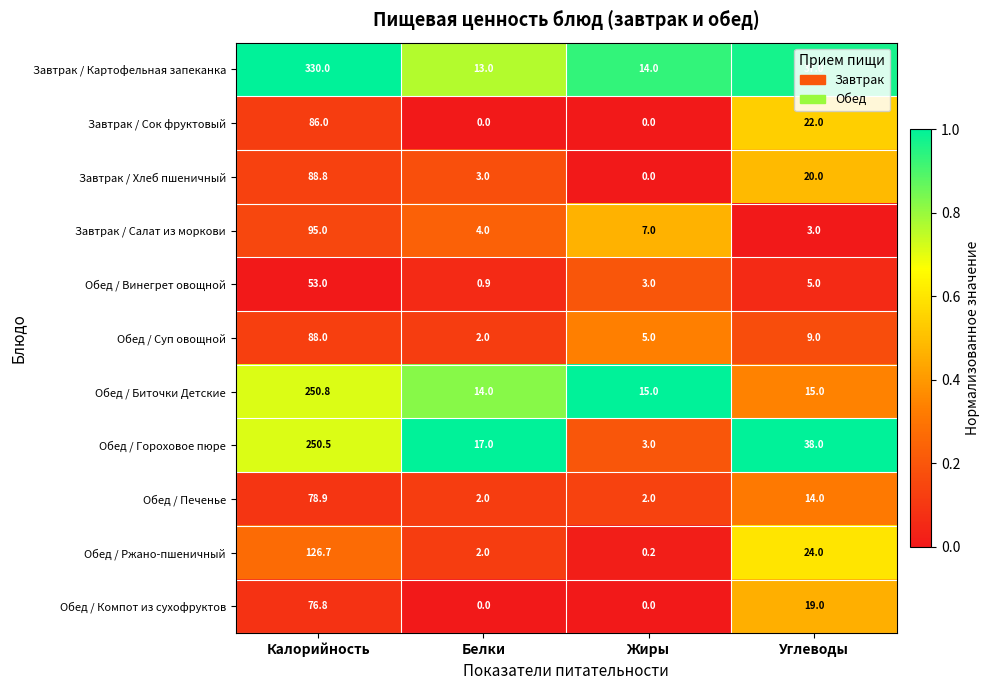

Rank the series by their maximum value, from highest to lowest.

Завтрак / Картофельная запеканка, Обед / Биточки Детские, Обед / Гороховое пюре, Обед / Ржано-пшеничный, Завтрак / Салат из моркови, Завтрак / Хлеб пшеничный, Обед / Суп овощной, Завтрак / Сок фруктовый, Обед / Печенье, Обед / Компот из сухофруктов, Обед / Винегрет овощной